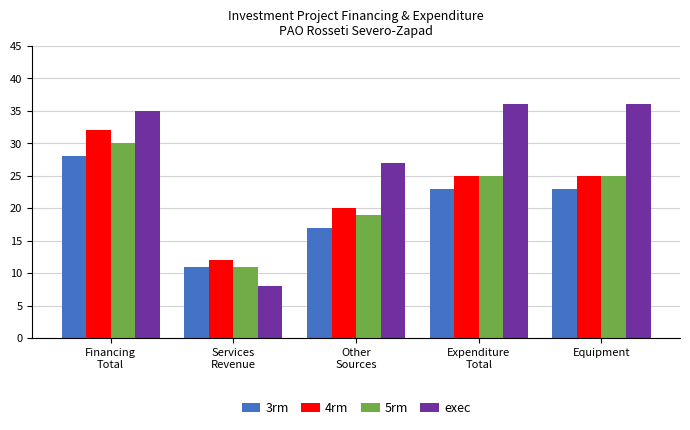

What is the total value across all series at Other
Sources?

83